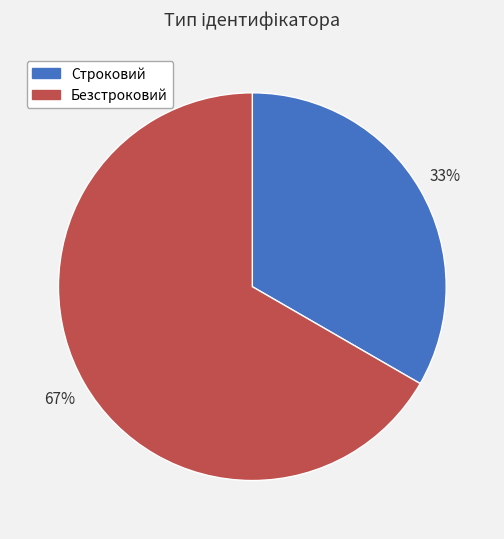

To the nearest percent, what percentage of the pie is Строковий?

33%